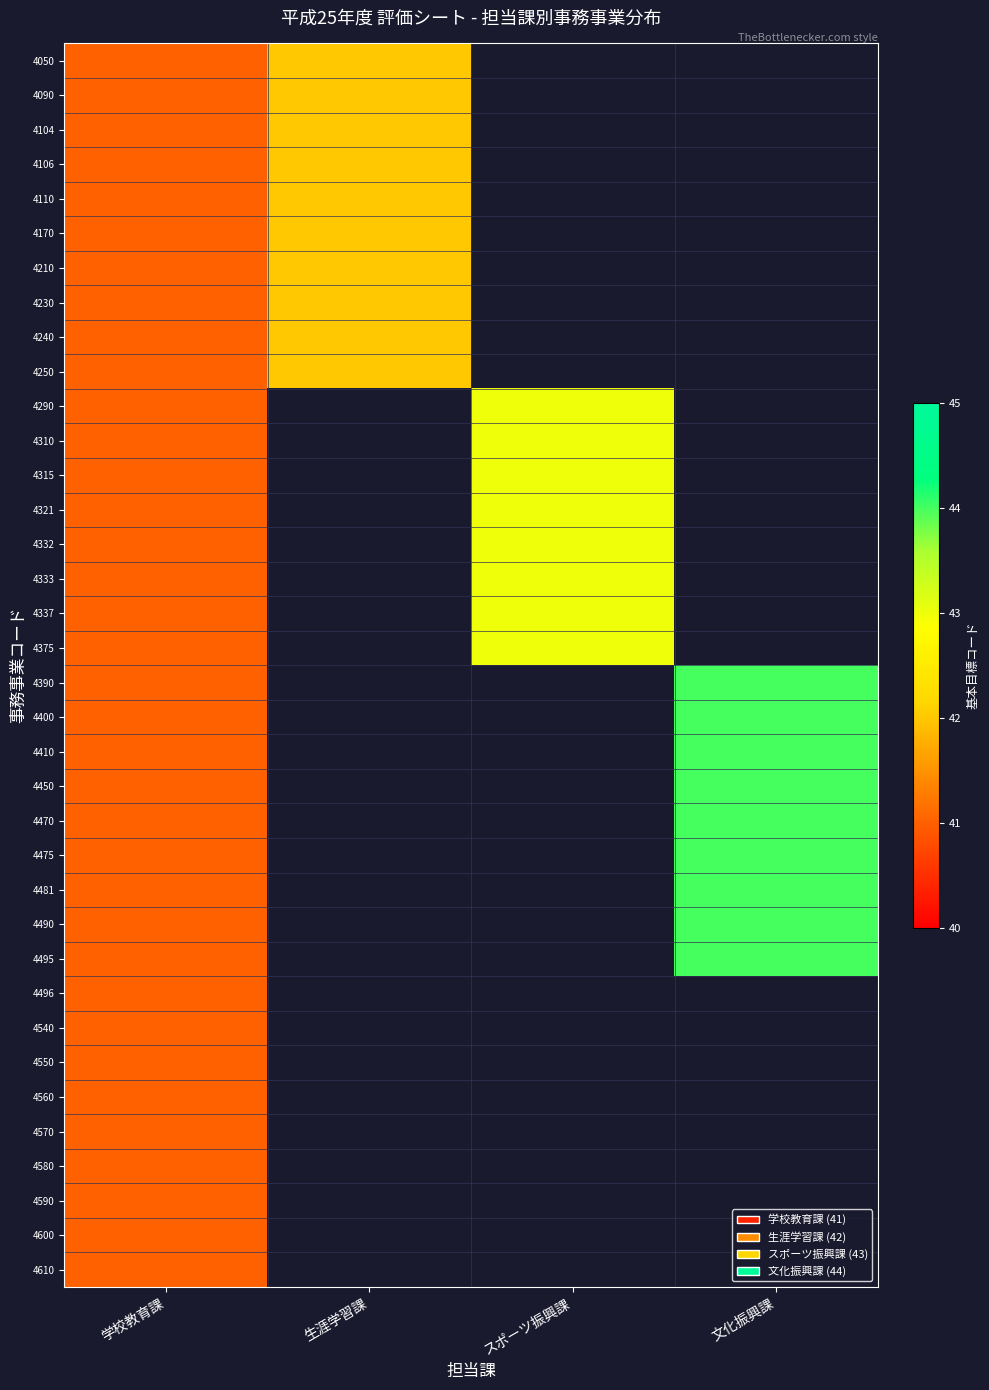

What is the minimum value shown in the chart?

41.0